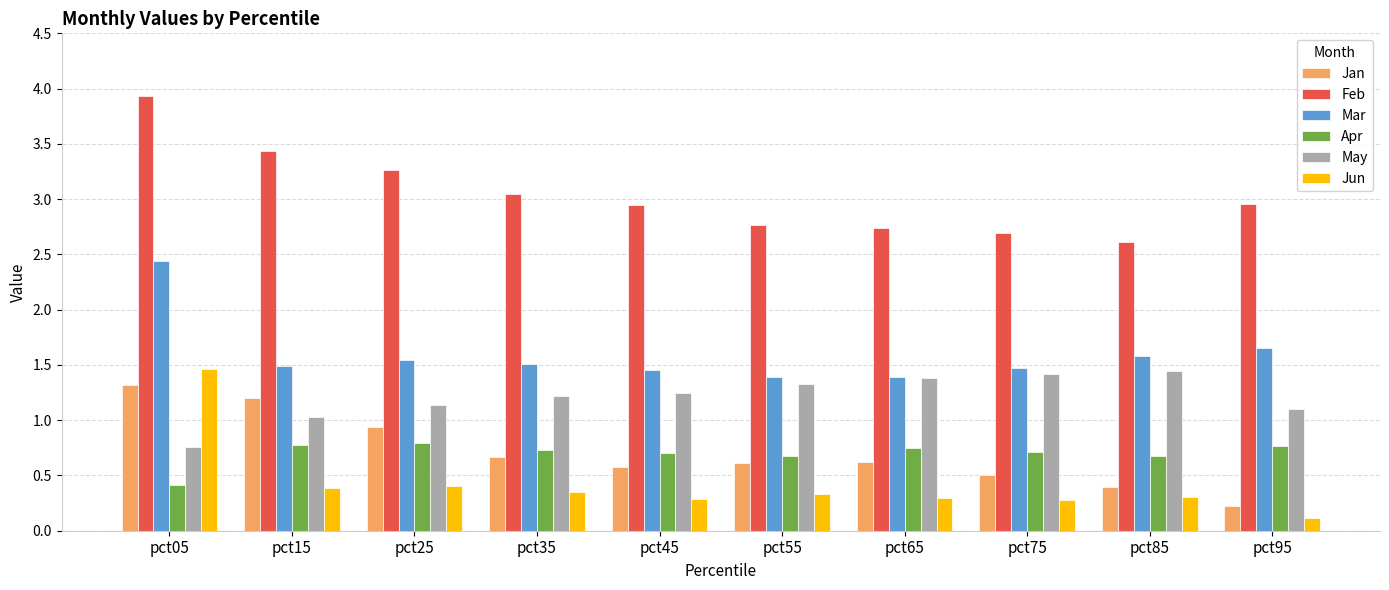

Which label corresponds to the largest value in the chart?

pct05